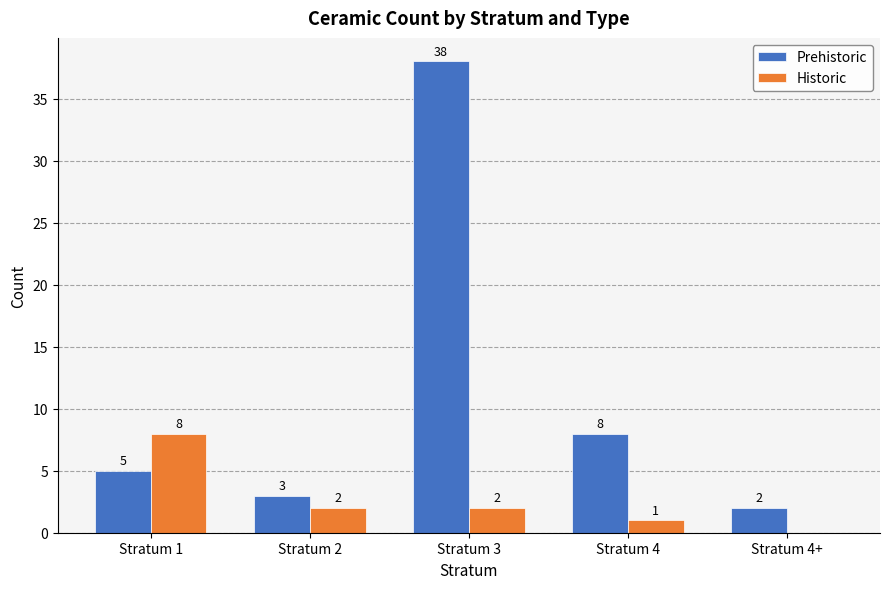

At which category is the sum across all series the highest?

Stratum 3